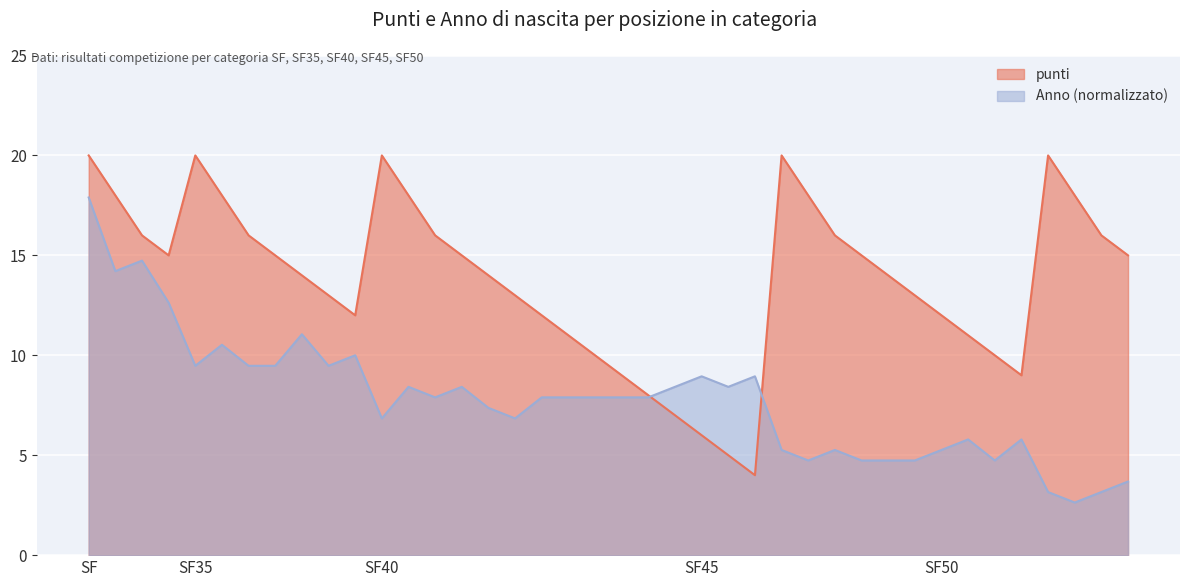

At which label is punti closest to 12?

8